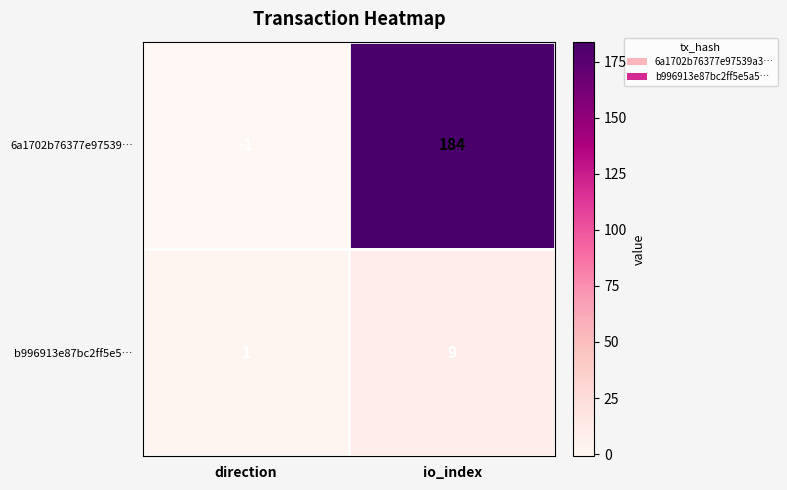

The b996913e87bc2ff5e5… series shows 9 at io_index. True or false?

True